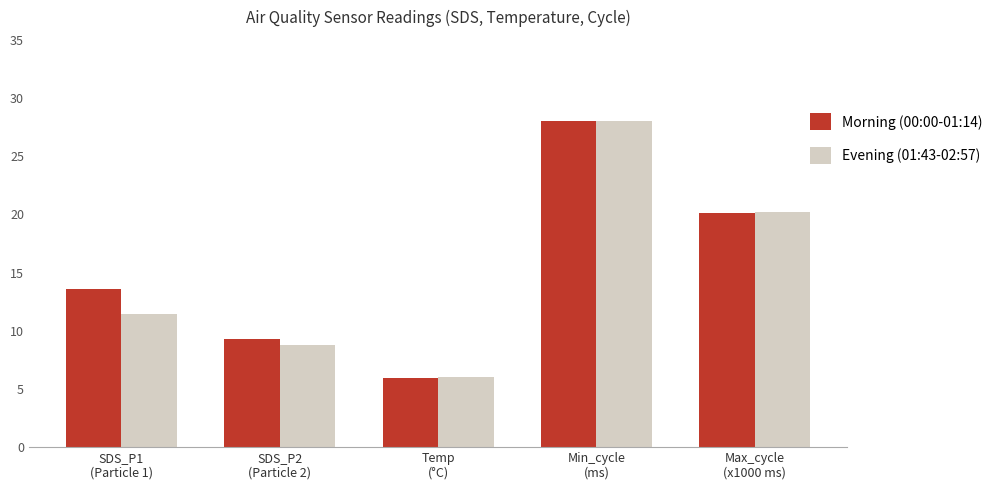

What is the difference between the second highest and minimum values in the Evening (01:43-02:57) series?

14.2